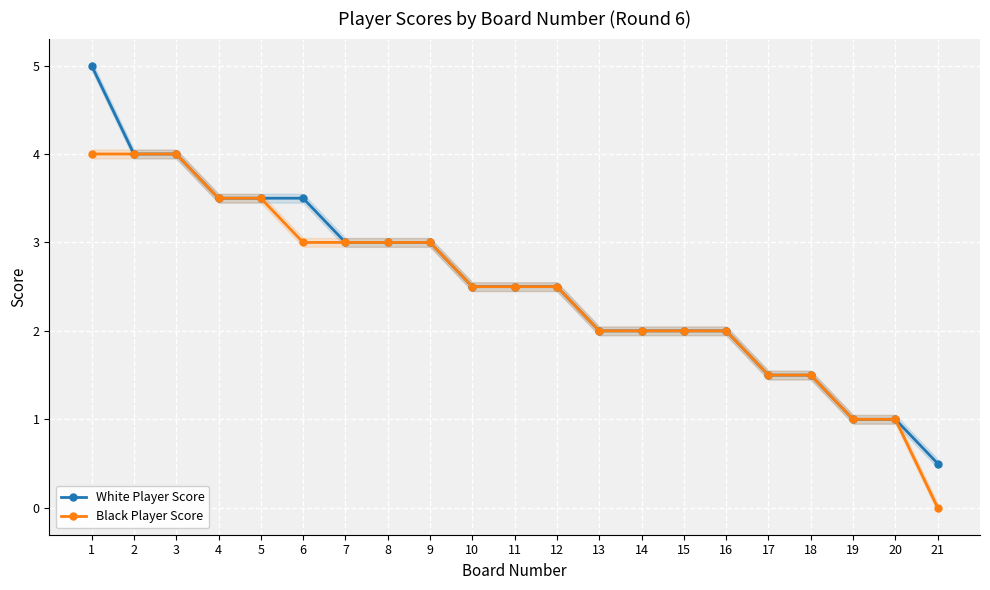

Rank the series by their maximum value, from lowest to highest.

Black Player Score, White Player Score